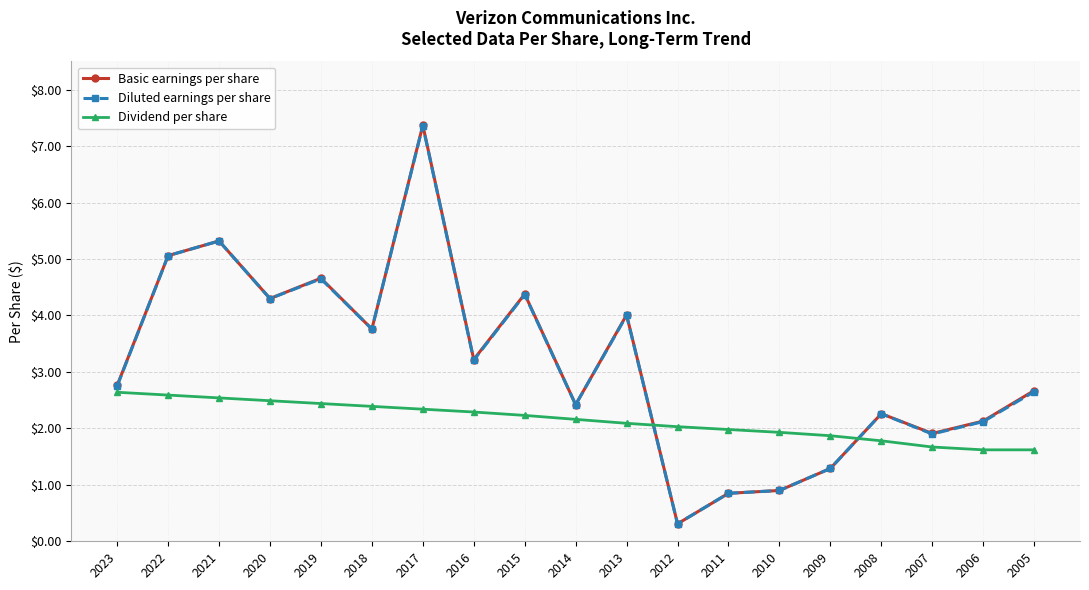

At which category does Diluted earnings per share reach its first local valley?

2020